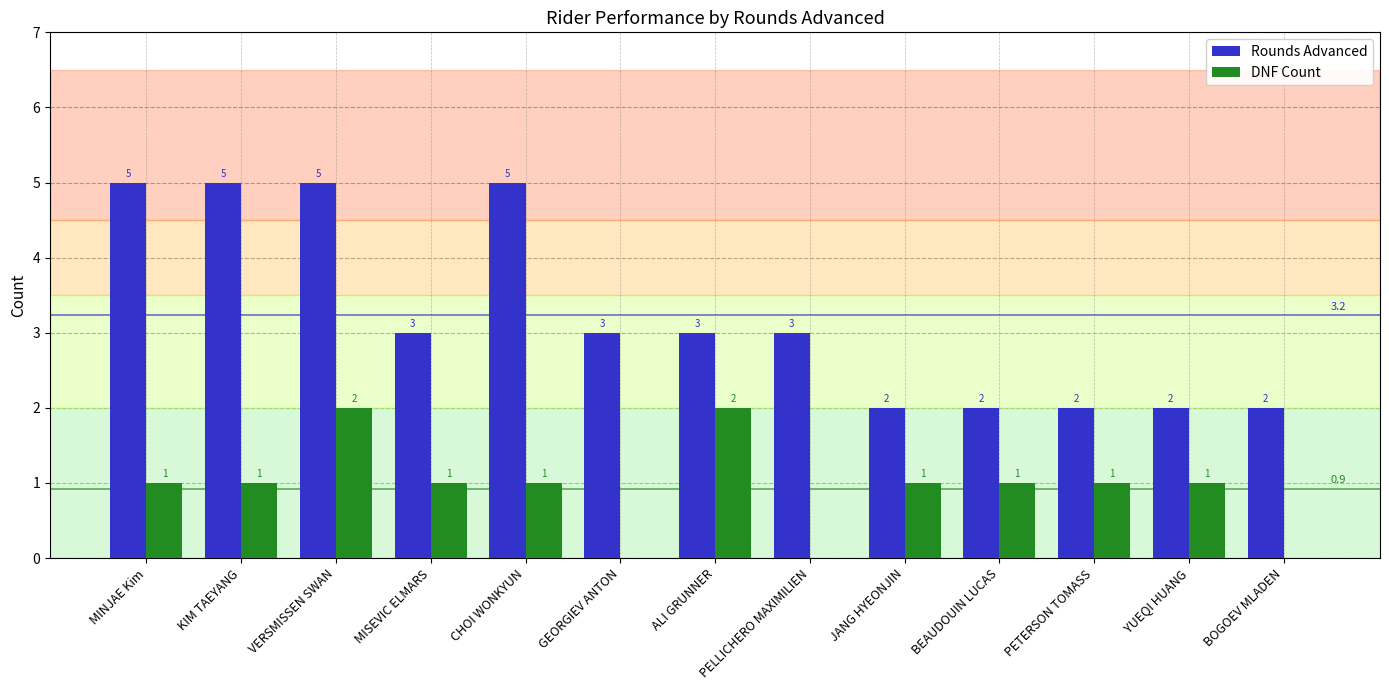

What is the maximum value for Rounds Advanced?

5